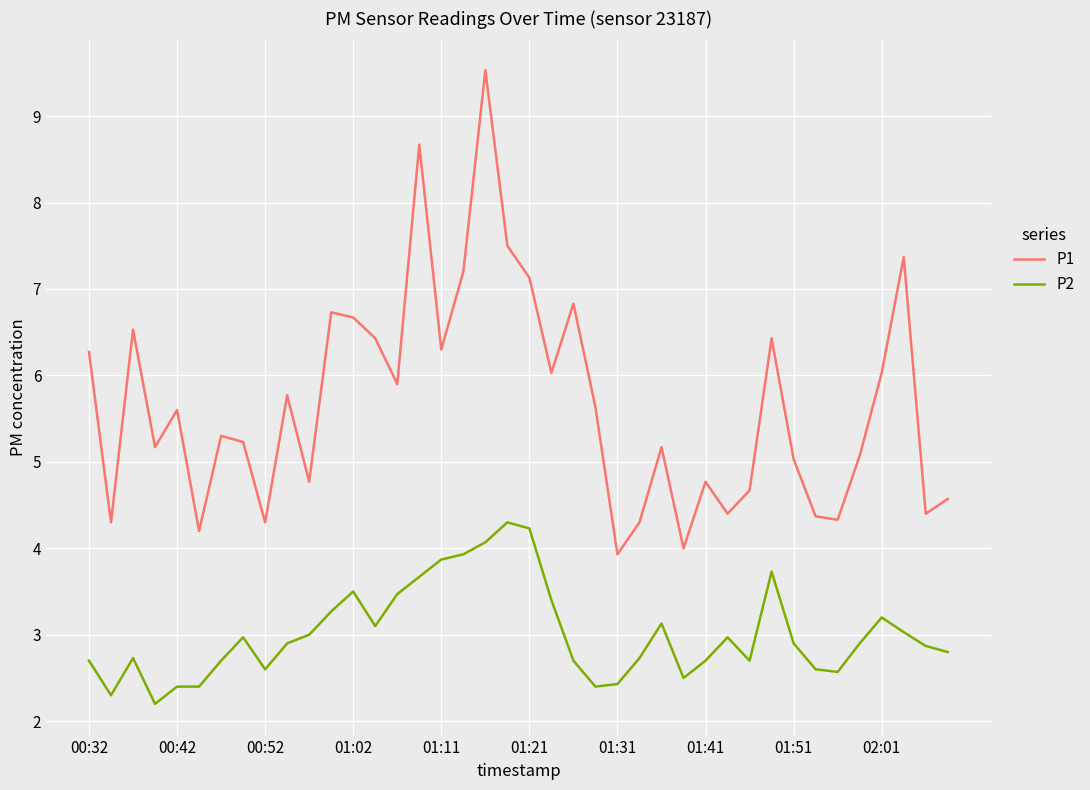

Rank the series by their maximum value, from highest to lowest.

P1, P2